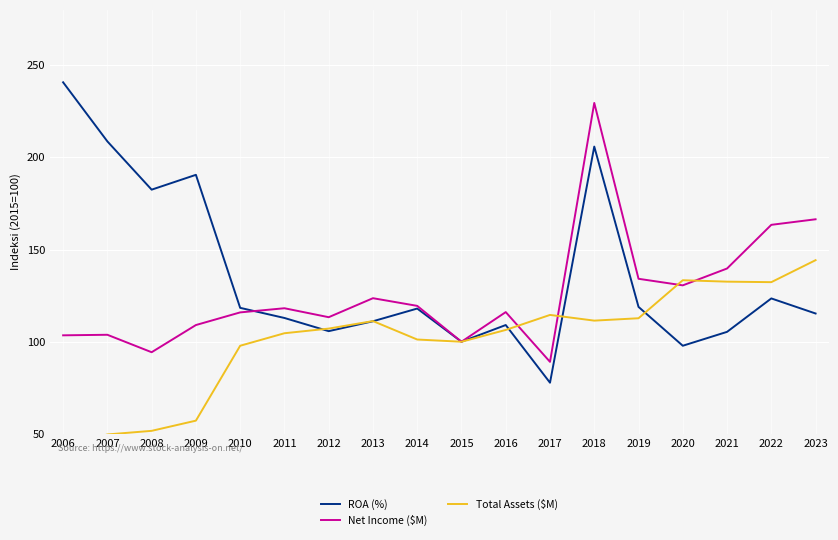

Reading left to right, extract all data points from this chart.

ROA (%): 240.7	208.7	182.5	190.5	118.4	112.9	105.7	111.1	118.0	100.0	109.1	77.8	205.9	118.9	97.8	105.4	123.5	115.3
Net Income ($M): 103.5	103.8	94.3	109.1	115.9	118.2	113.3	123.6	119.5	100.0	116.1	89.1	229.5	134.2	130.6	139.7	163.4	166.4
Total Assets ($M): 43.0	49.7	51.7	57.2	97.8	104.6	107.1	111.2	101.2	100.0	106.4	114.6	111.5	112.7	133.4	132.6	132.3	144.3